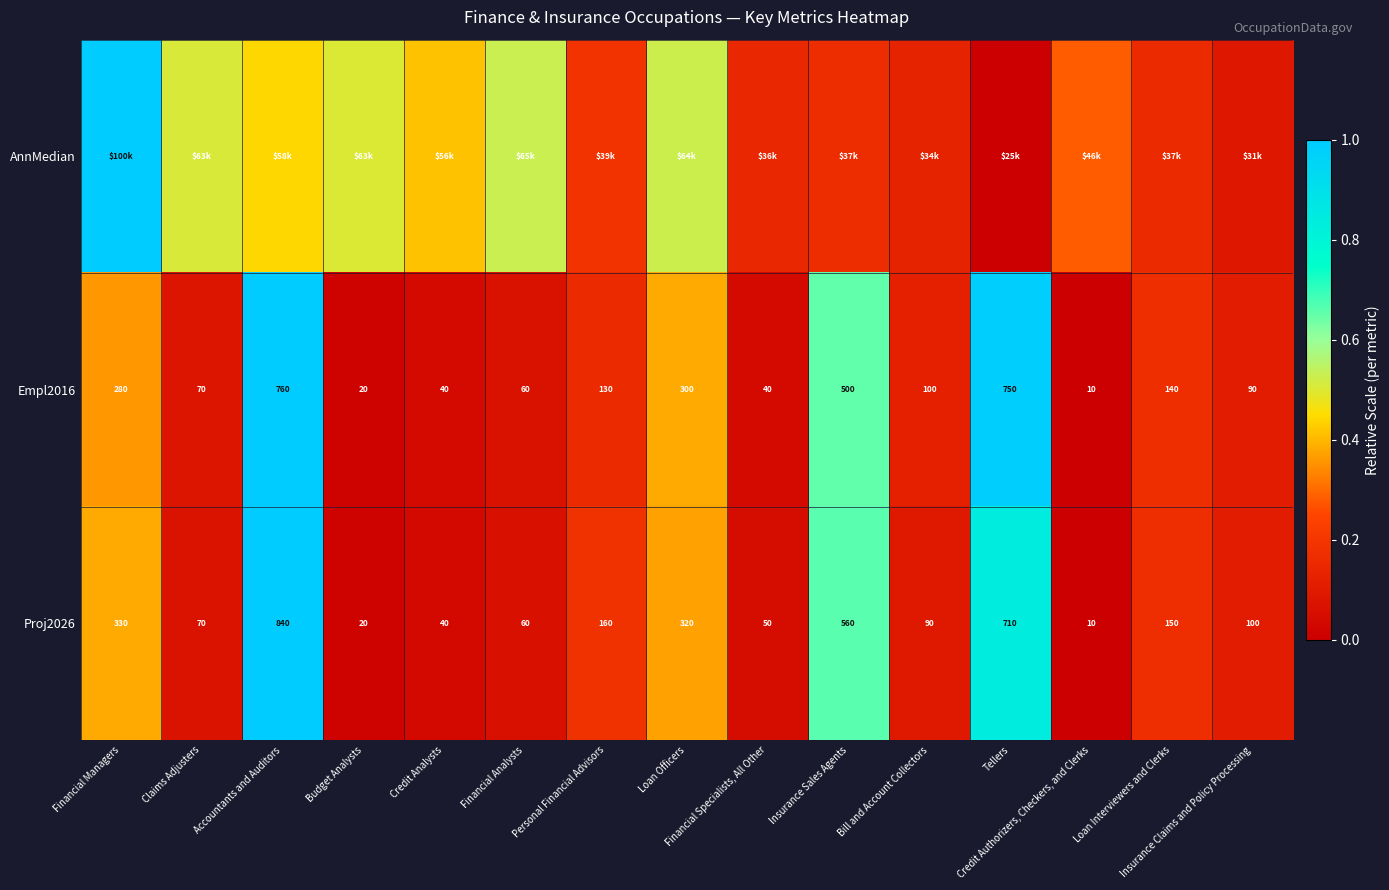

Is it true that AnnMedian equals 0.3 at Credit Authorizers, Checkers, and Clerks?

True